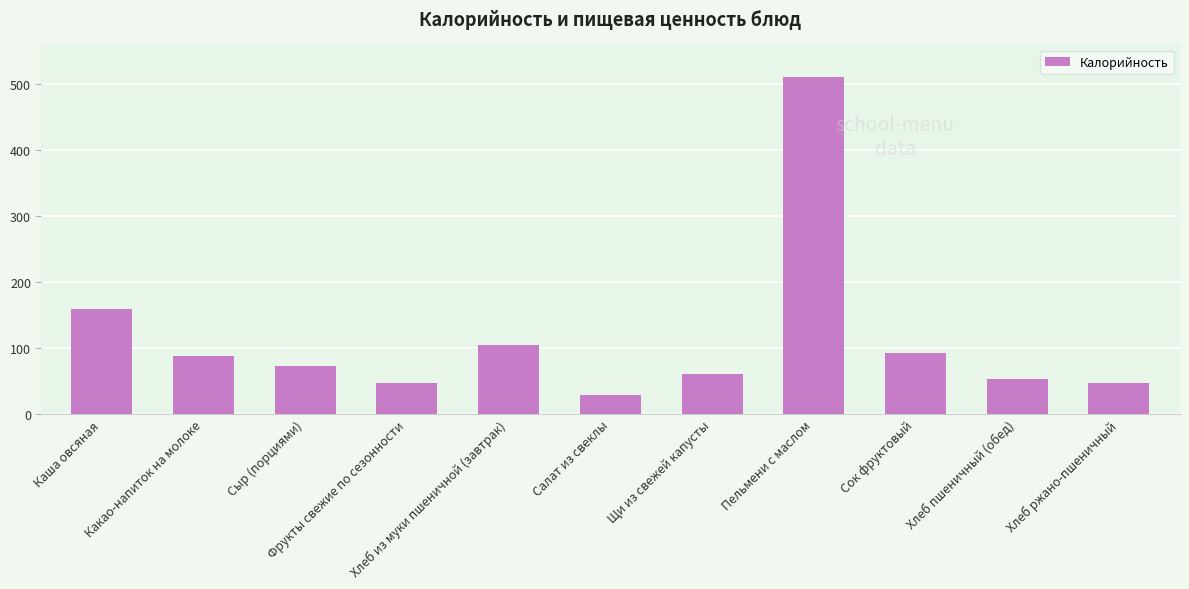

What is the average value?

114.6